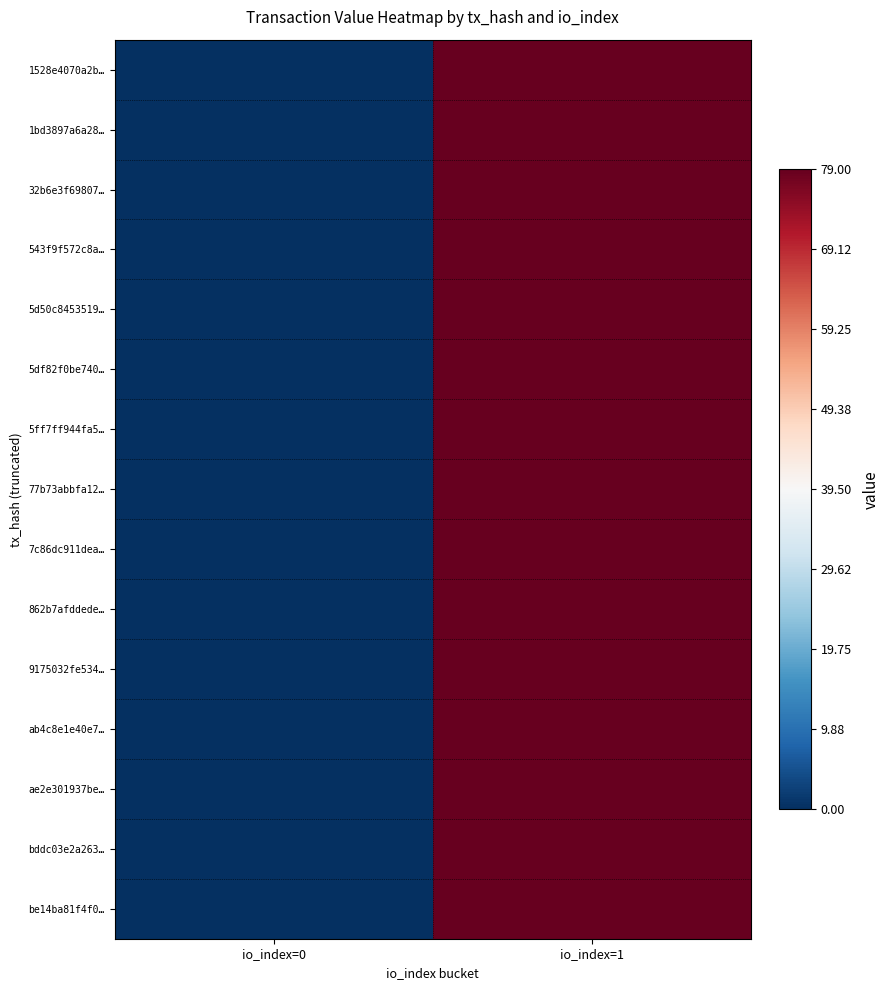

List the series in order of their peak value, highest first.

1528e4070a2b…, 1bd3897a6a28…, 32b6e3f69807…, 543f9f572c8a…, 5d50c8453519…, 5df82f0be740…, 5ff7ff944fa5…, 77b73abbfa12…, 7c86dc911dea…, 862b7afddede…, 9175032fe534…, ab4c8e1e40e7…, ae2e301937be…, bddc03e2a263…, be14ba81f4f0…